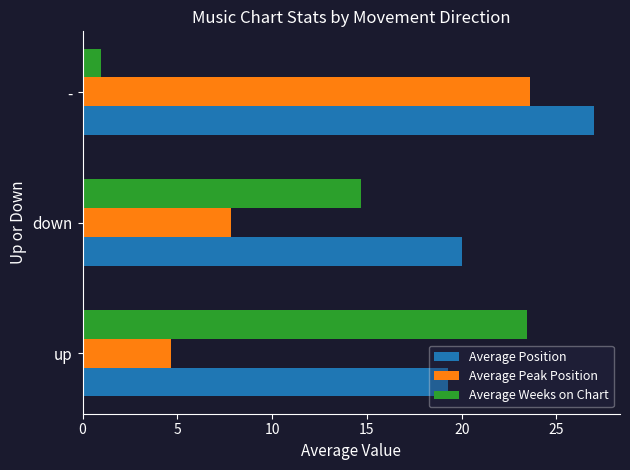

The value of Average Peak Position at - is 33.9. True or false?

False